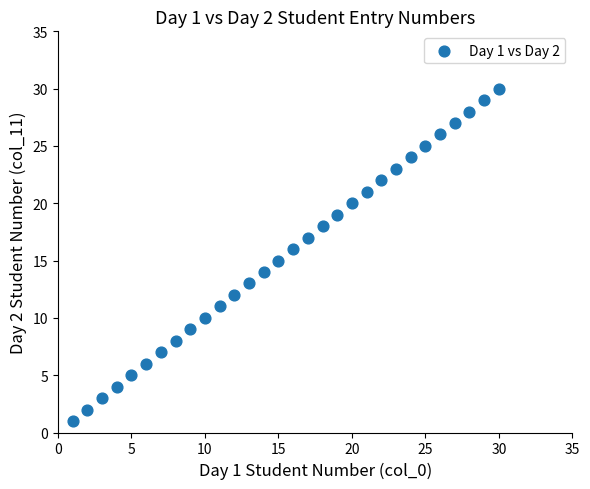

What is the range of X values (max minus min)?

29